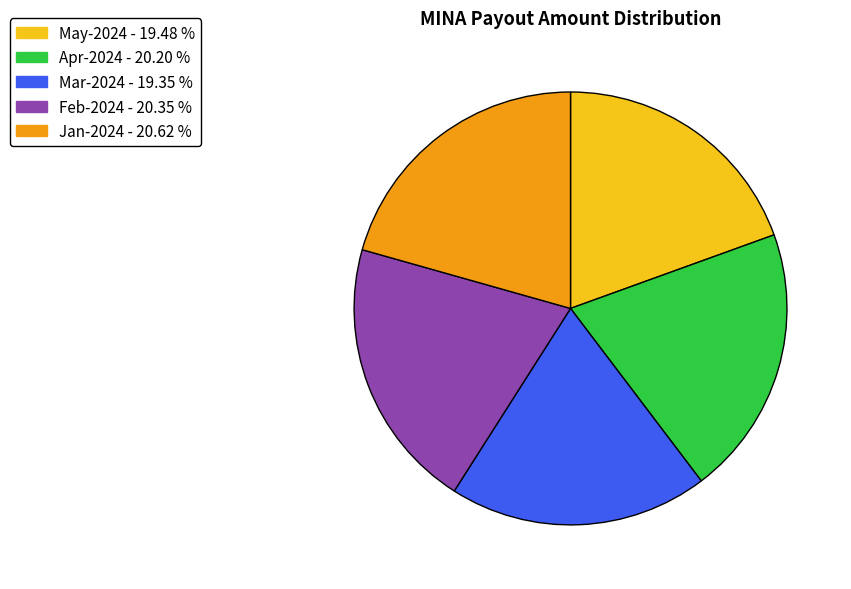

Is there a majority slice in this chart?

No